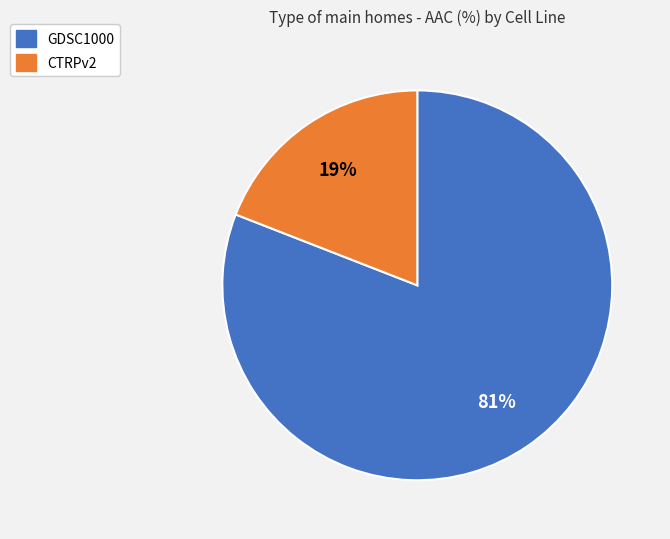

To the nearest percent, what portion does GDSC1000 represent?

81%